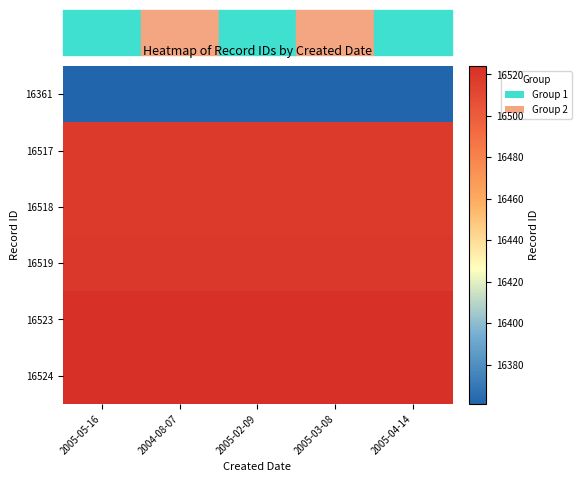

List the series in order of their peak value, highest first.

16524, 16523, 16519, 16518, 16517, 16361